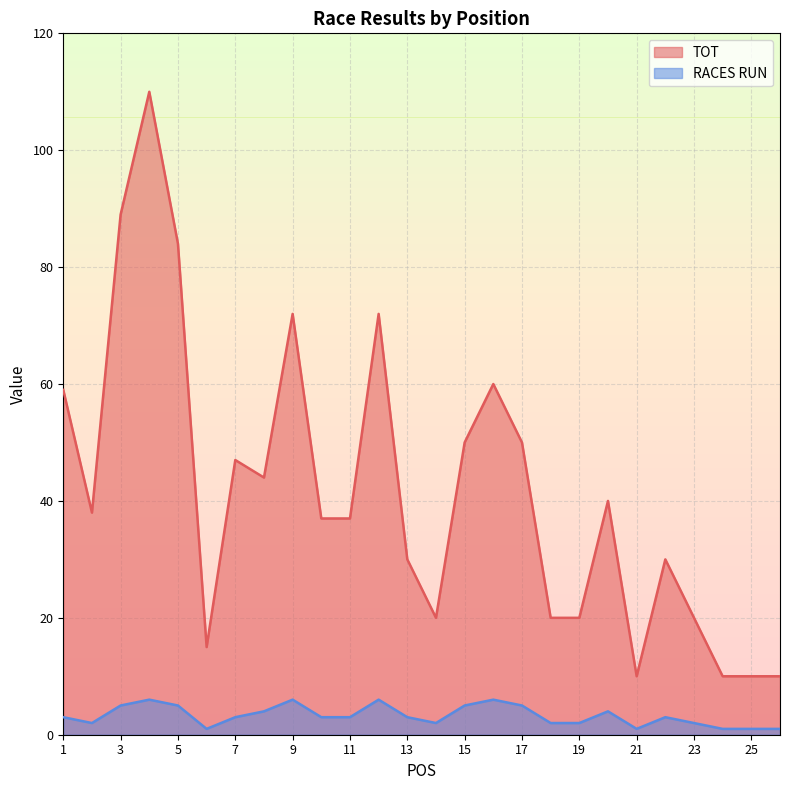

True or false: TOT and RACES RUN cross at least once.

False